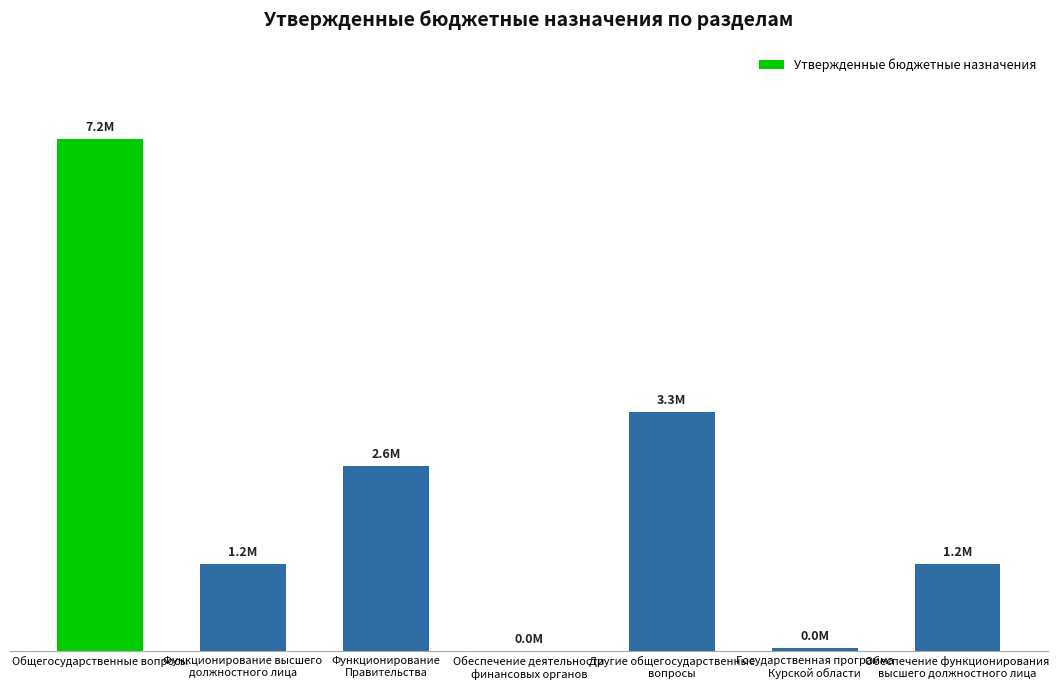

Where is the data nearest to the value 3584530?

Другие общегосударственные
вопросы